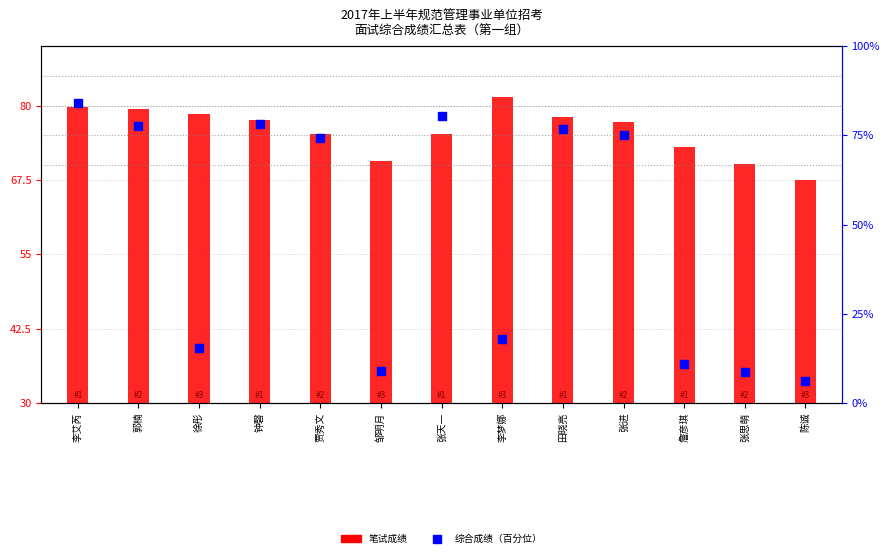

What are all the series names shown in the legend?

笔试成绩, 综合成绩（百分位）